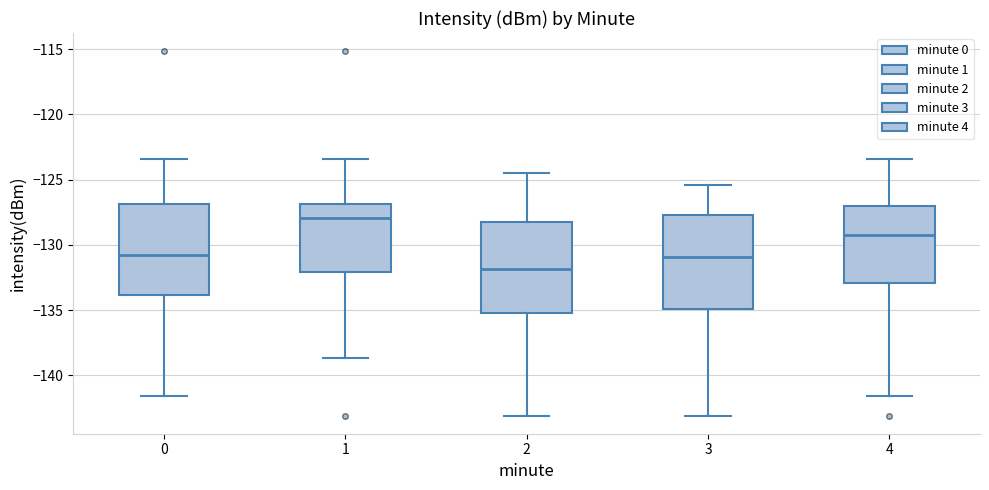

Where does the upper whisker of the box at x = 3 end on the y-axis? The values are not printed on the chart, so give them approximately, as read against the axis.

-125.5